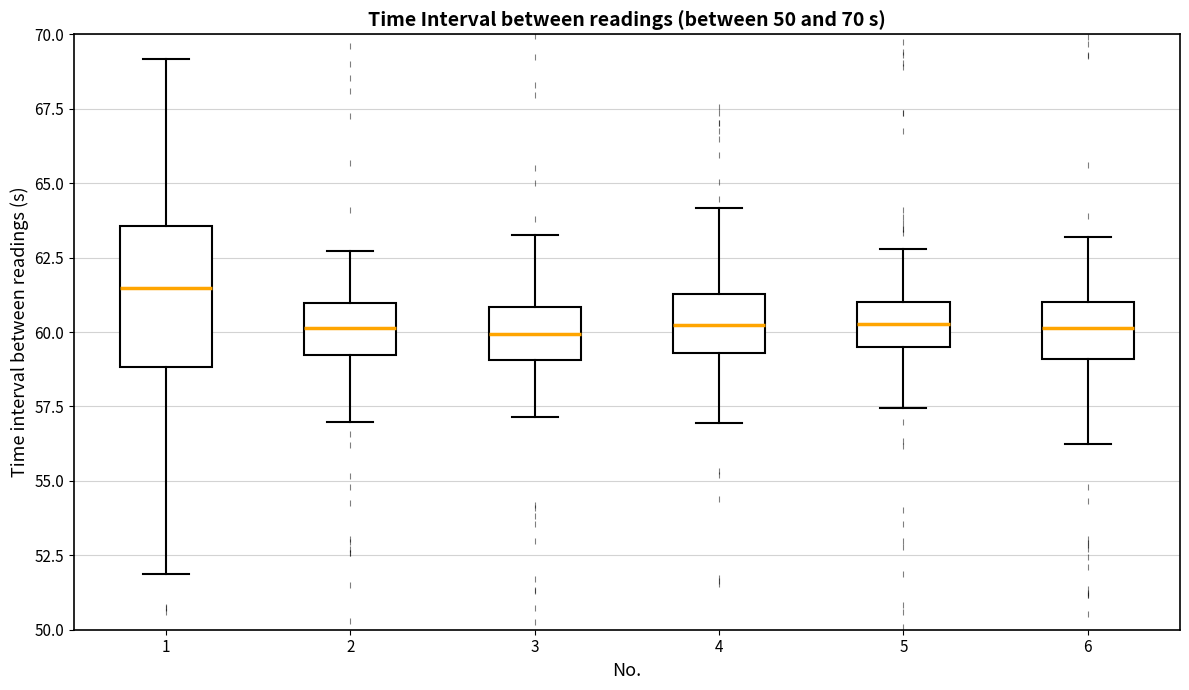

Comparing the boxes themselves (not the whiskers), which one is the tallest?

1